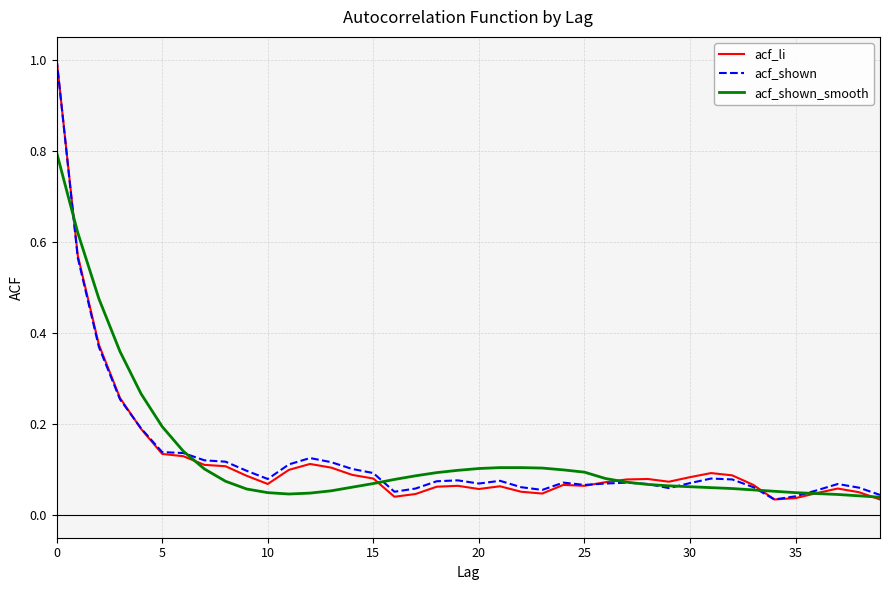

What are all the series names shown in the legend?

acf_li, acf_shown, acf_shown_smooth